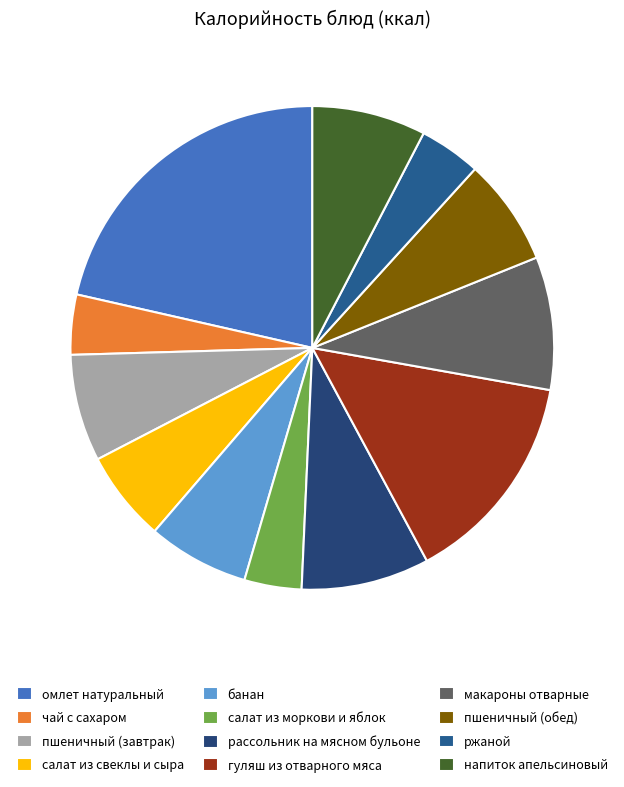

How many slices are in this pie chart?

12